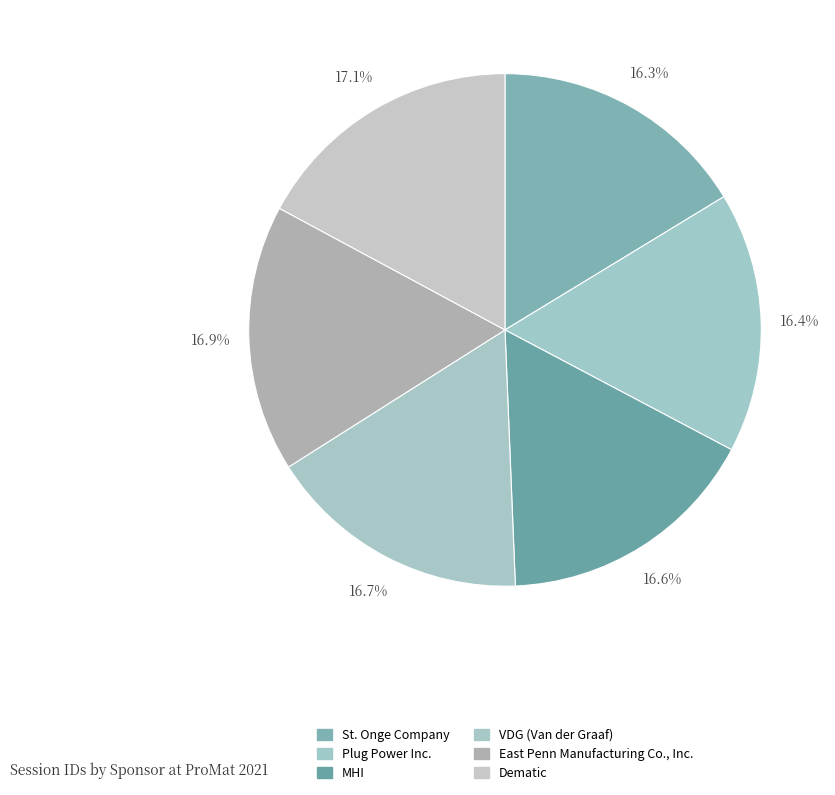

Which category has the smallest portion of the pie?

St. Onge Company